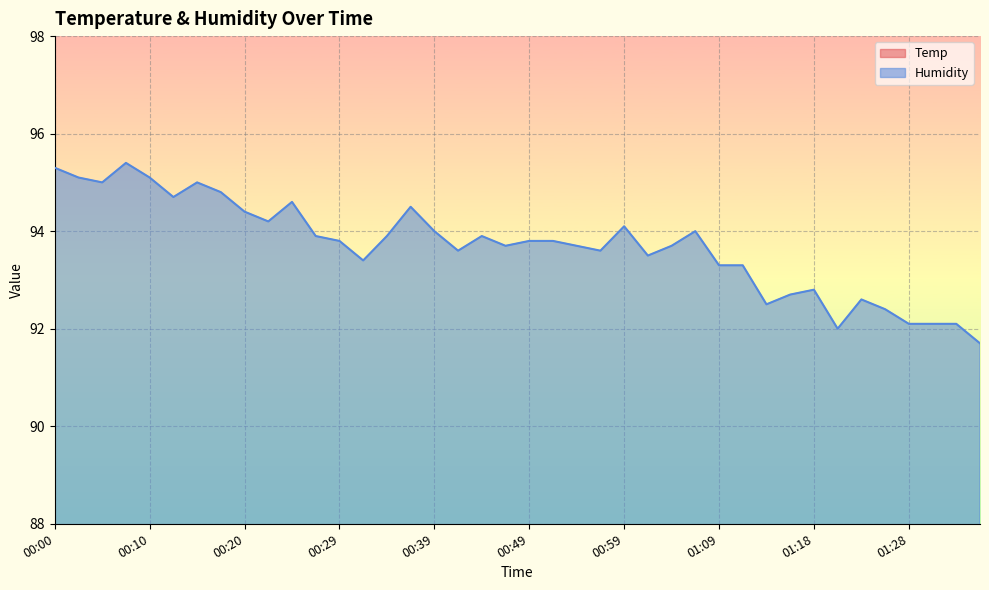

True or false: Humidity and Temp cross at least once.

False